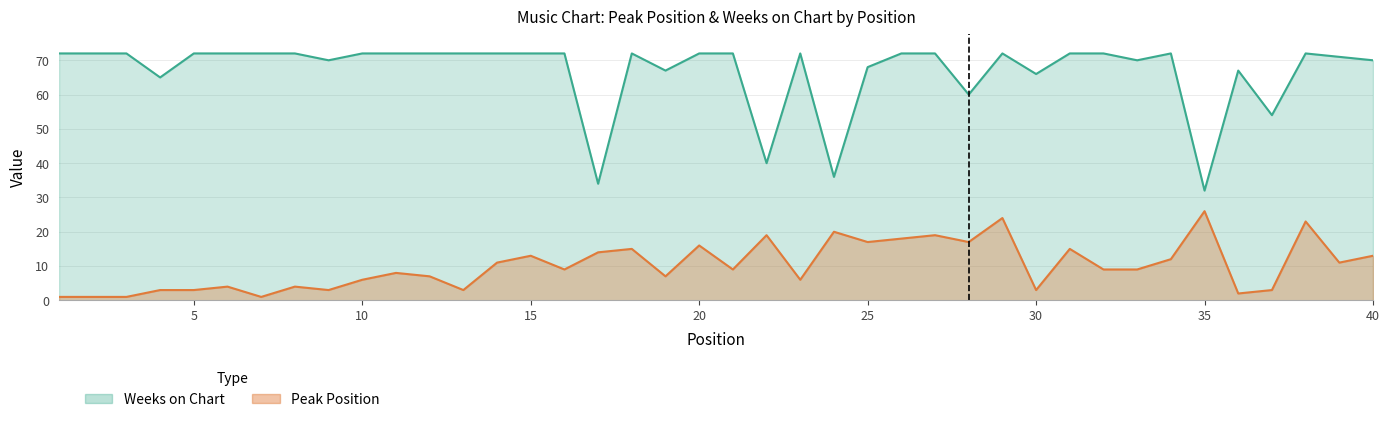

The value of Weeks on Chart at 13 is 72. True or false?

True